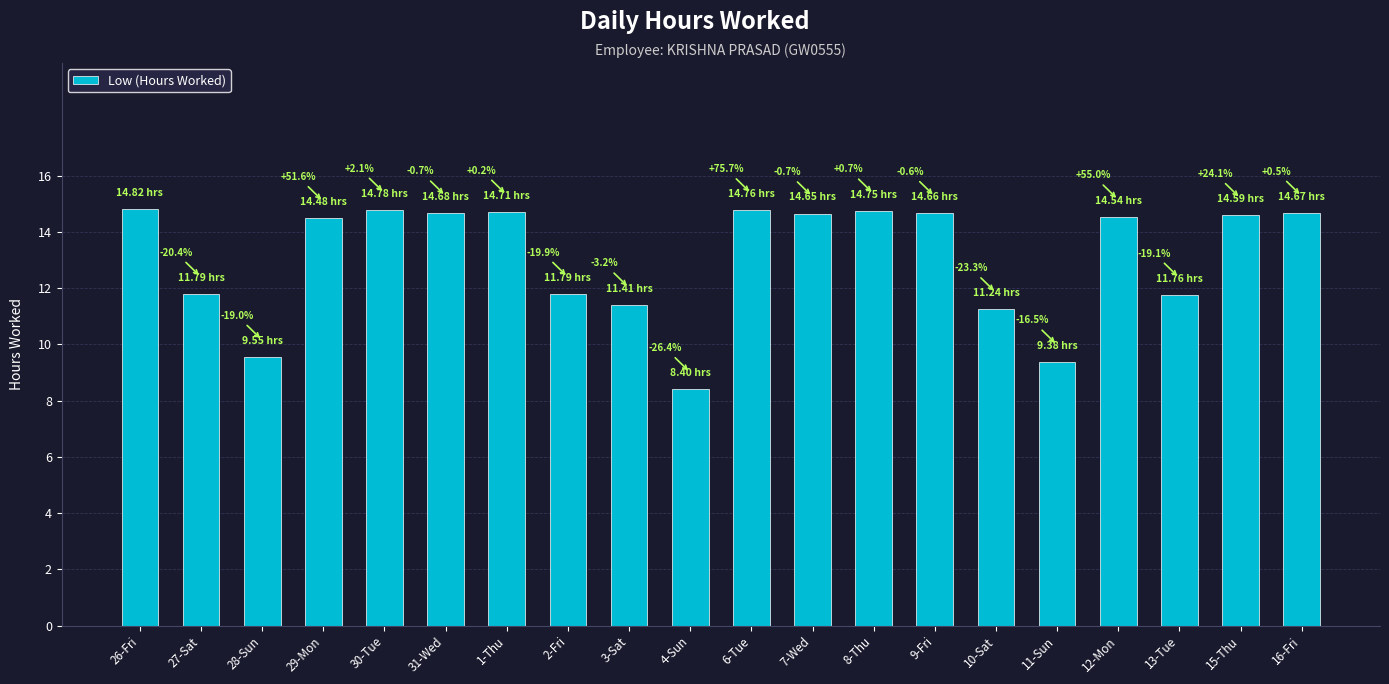

The chart shows a value of 25.3 at 1-Thu. True or false?

False